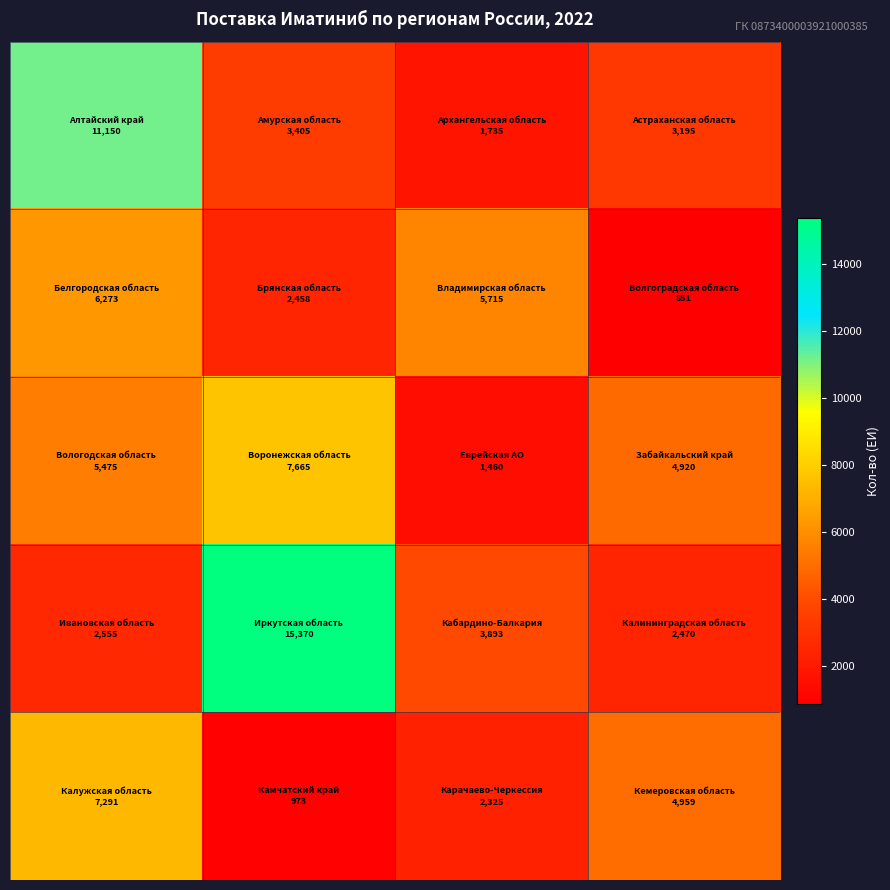

What is the smallest value displayed?

851